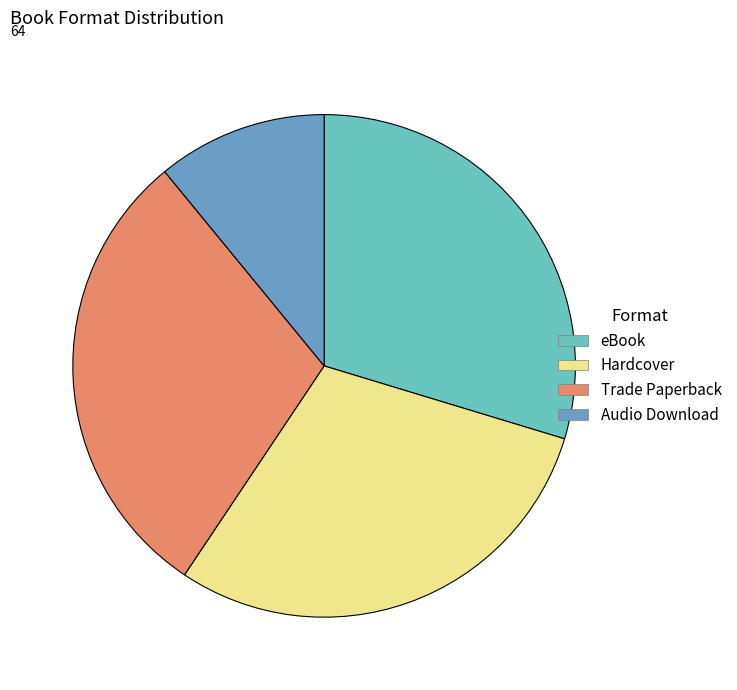

Which slice is the smallest?

Audio Download